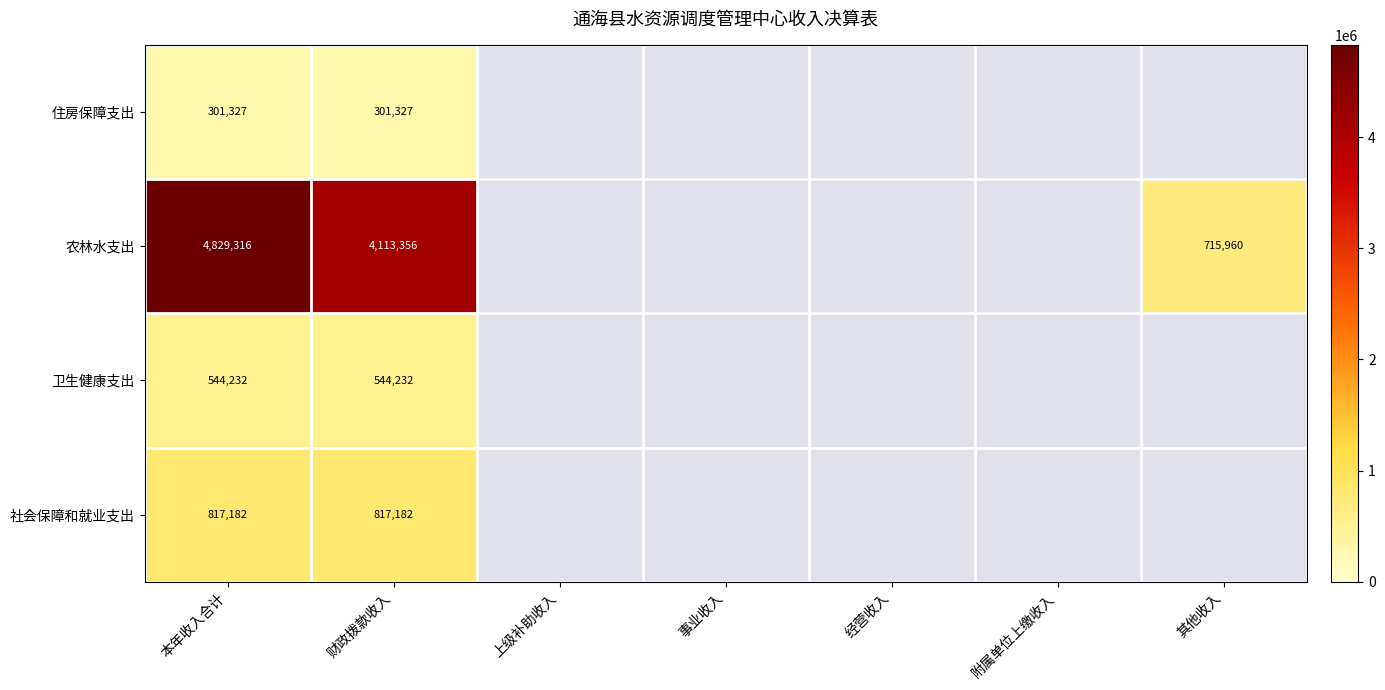

Which series has the largest total across all categories?

农林水支出